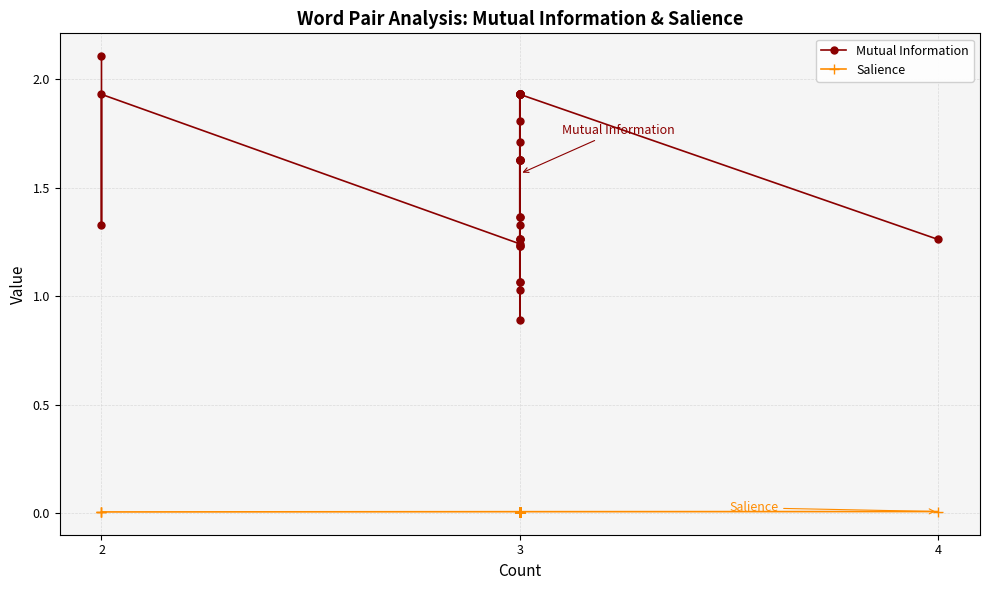

In Mutual Information, how many points are higher than both neighbors (excluding endpoints)?

6